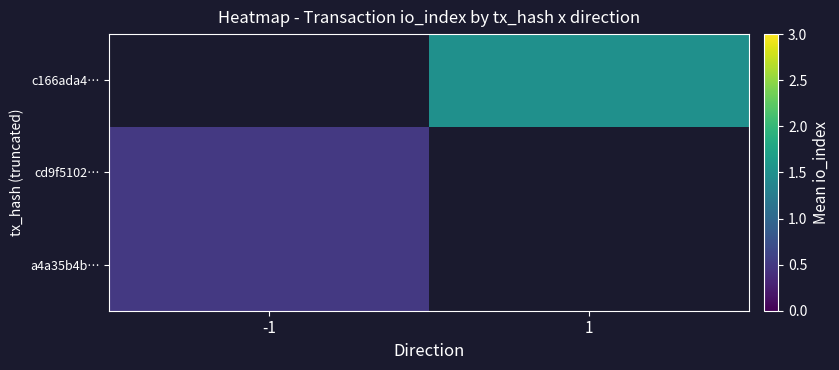

Count the number of categories in the chart.

2